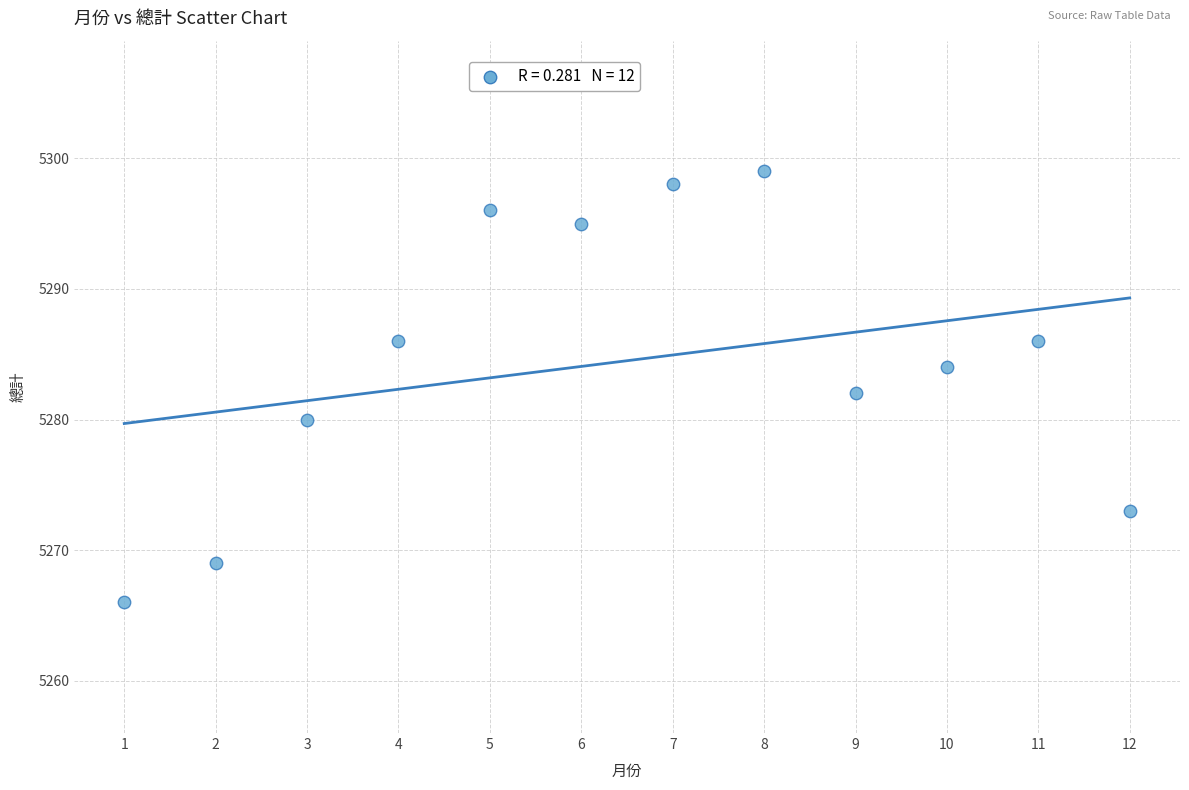

What is the average X value?

6